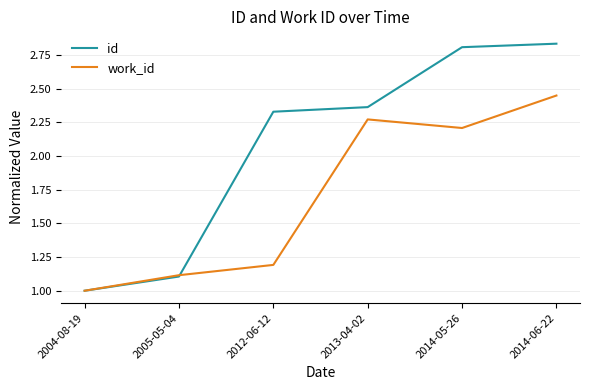

What position from the left is 2013-04-02?

4